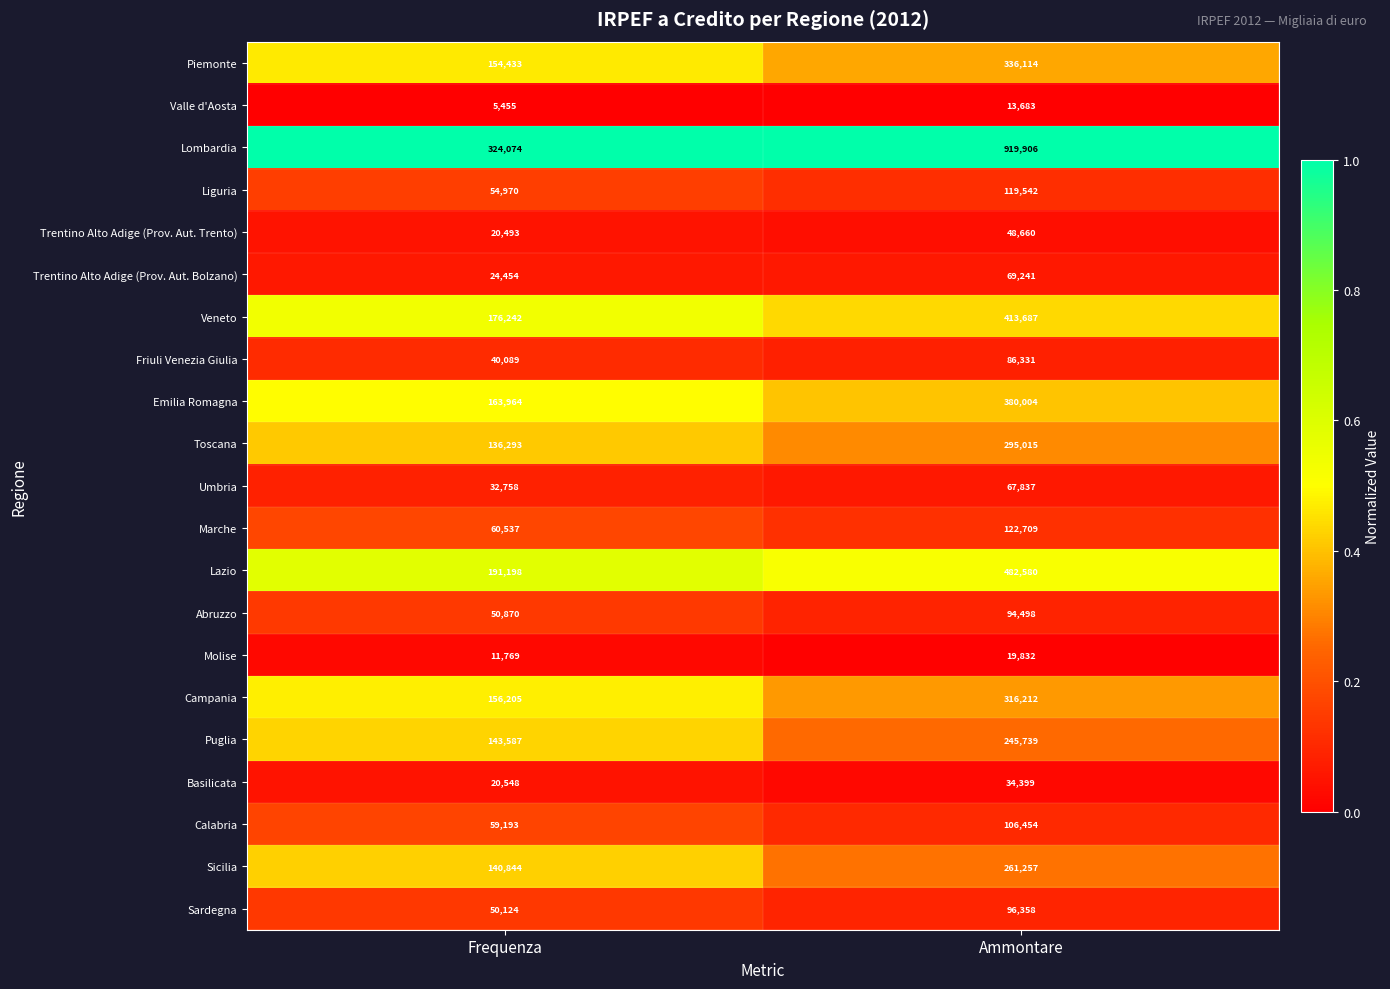

Is the value of Liguria at Frequenza greater than the value of Umbria at Ammontare?

No